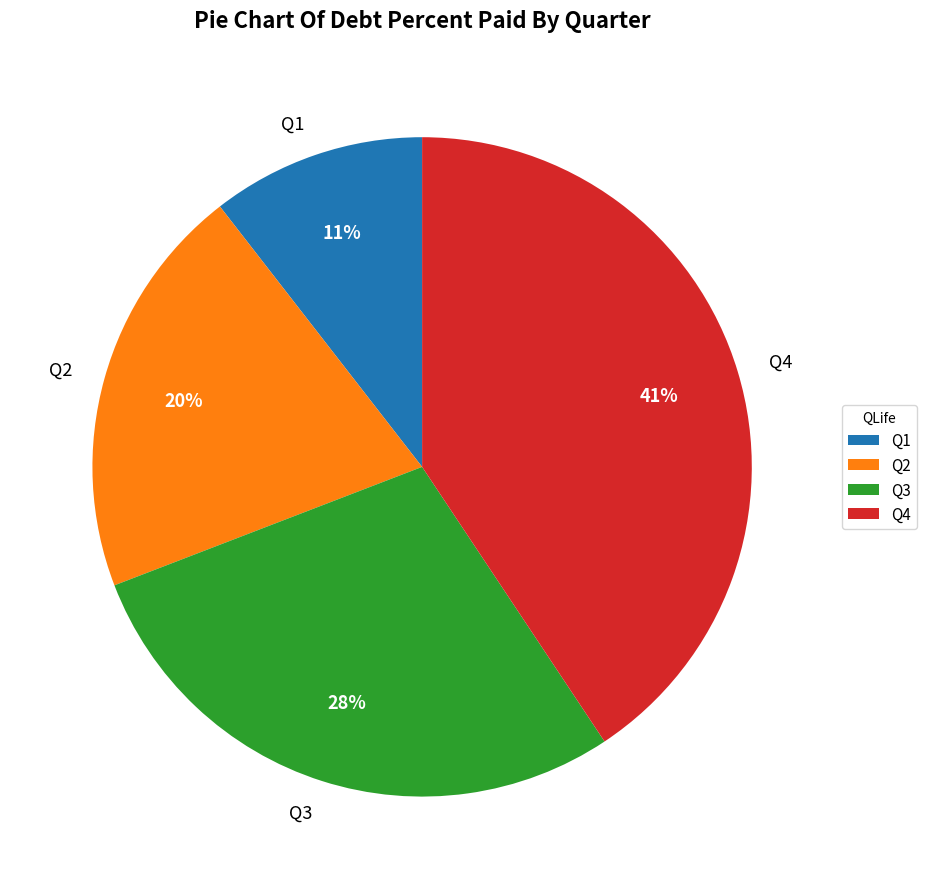

Which slice is the smallest?

Q1